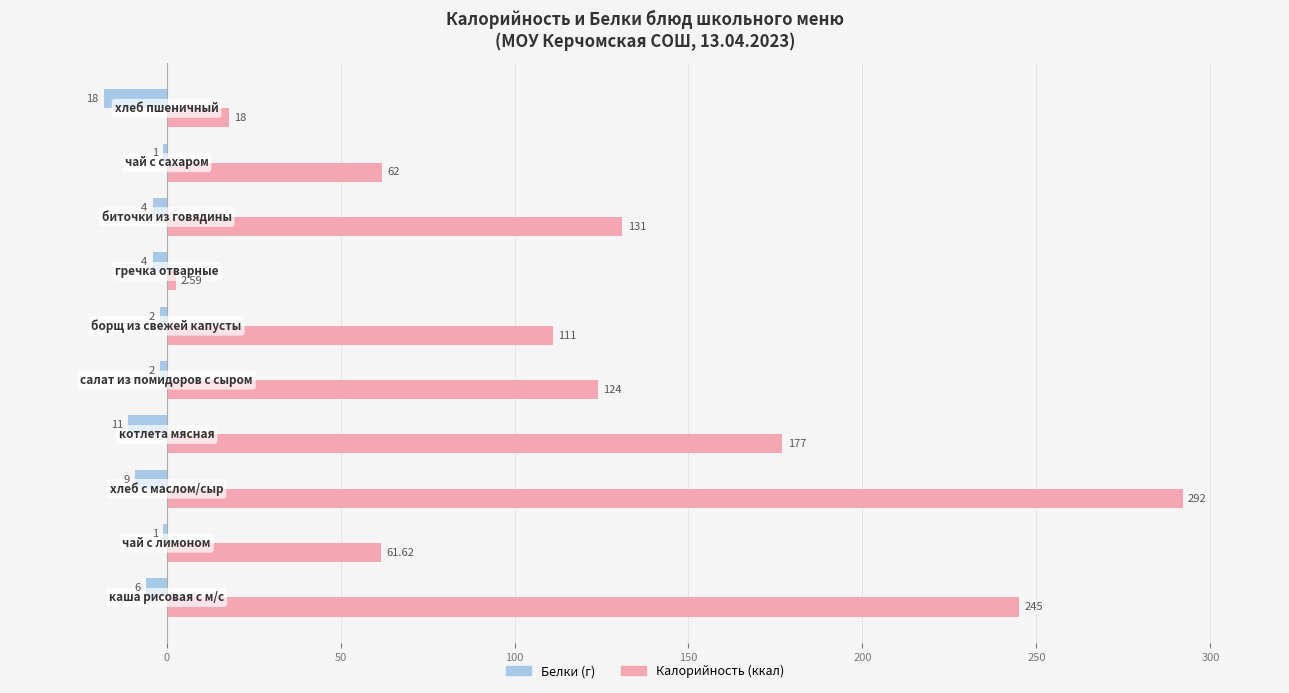

What are all the series names shown in the legend?

Белки (г), Калорийность (ккал)